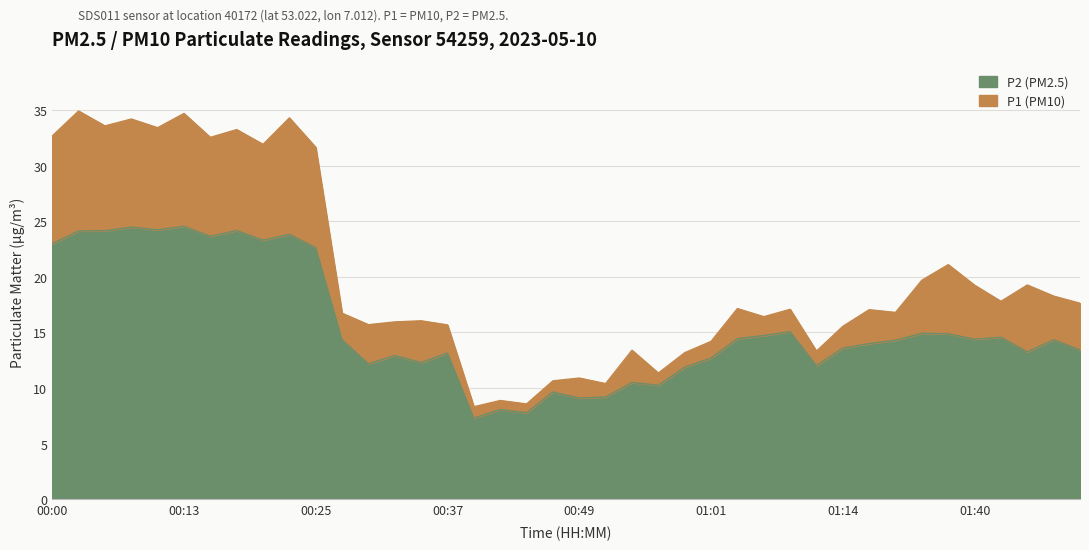

Is it true that P1 equals 8.0 at 00:32?

False